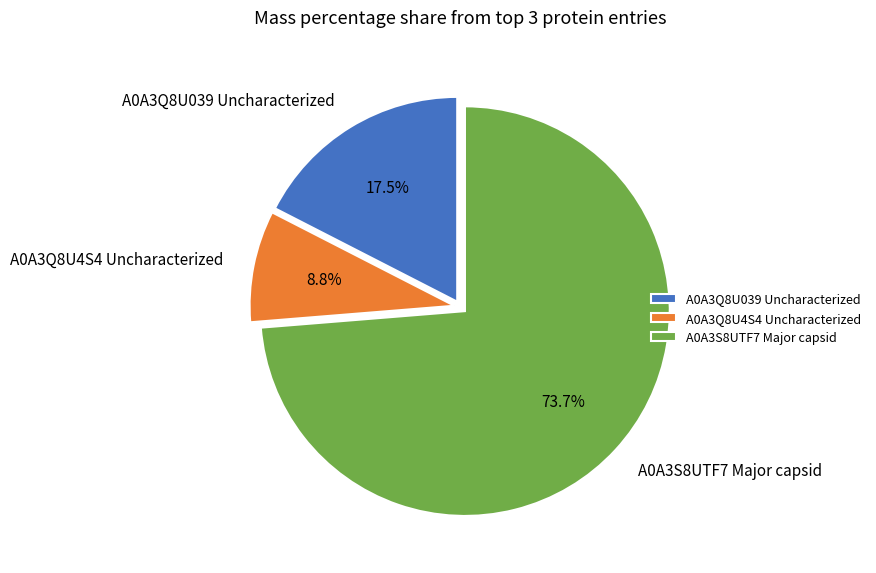

The A0A3Q8U4S4 Uncharacterized slice represents 2% of the pie. True or false?

False